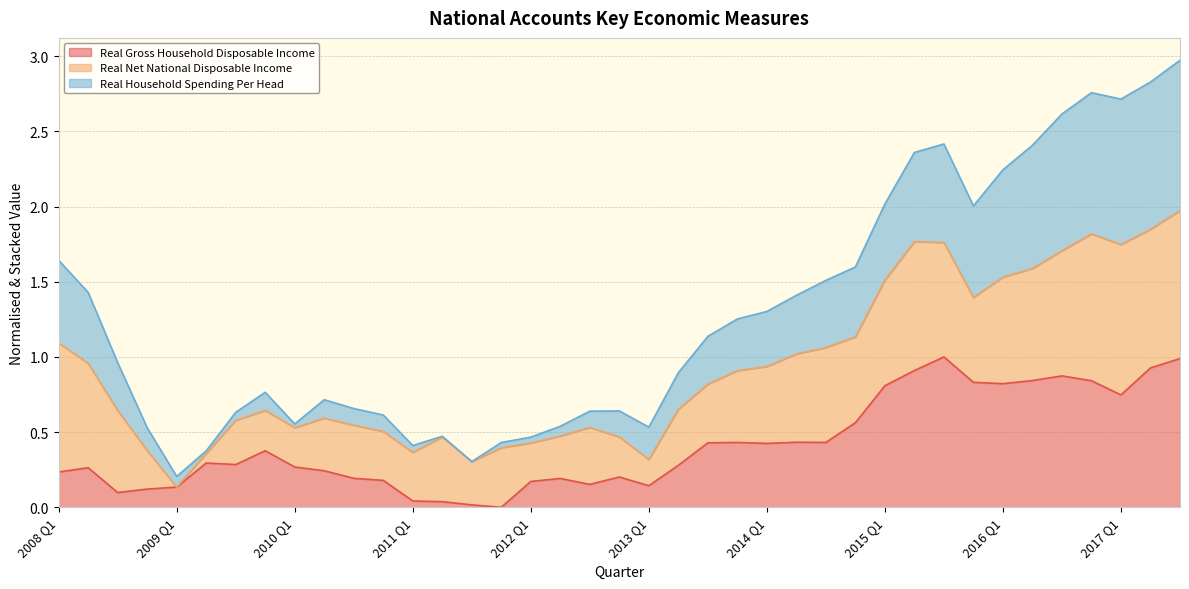

What is the difference between the maximum and second lowest values in the Real Gross Household Disposable Income series?

1.0